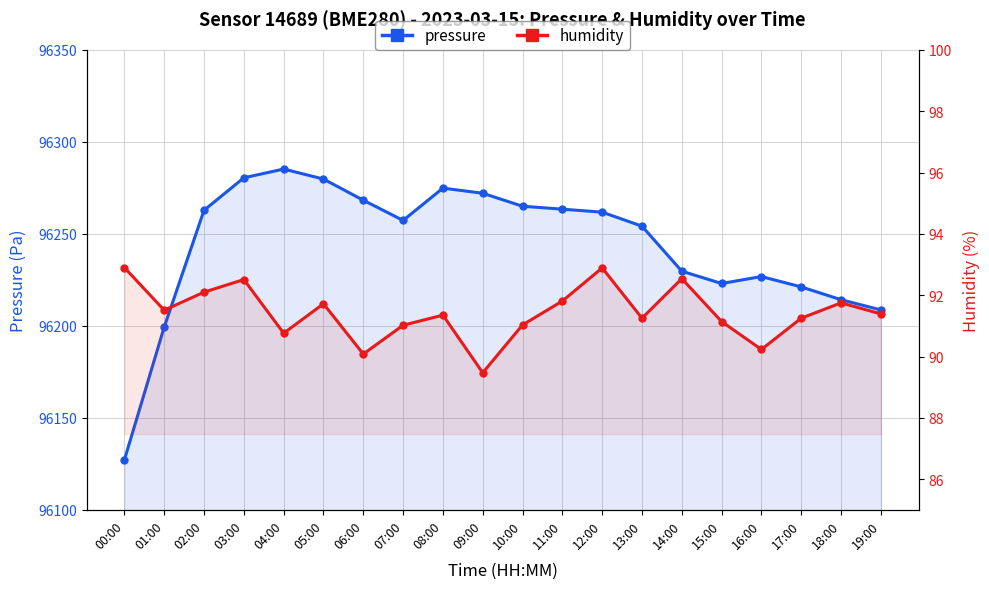

What is the label of the 6th point from the right?

14:00